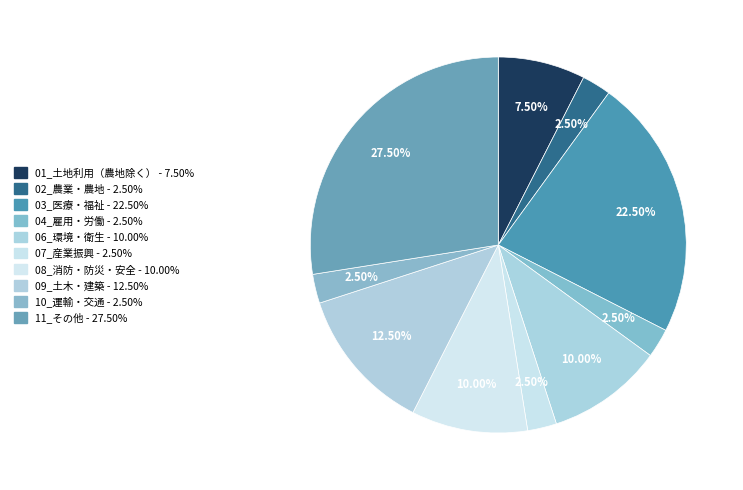

How many slices are in this pie chart?

10